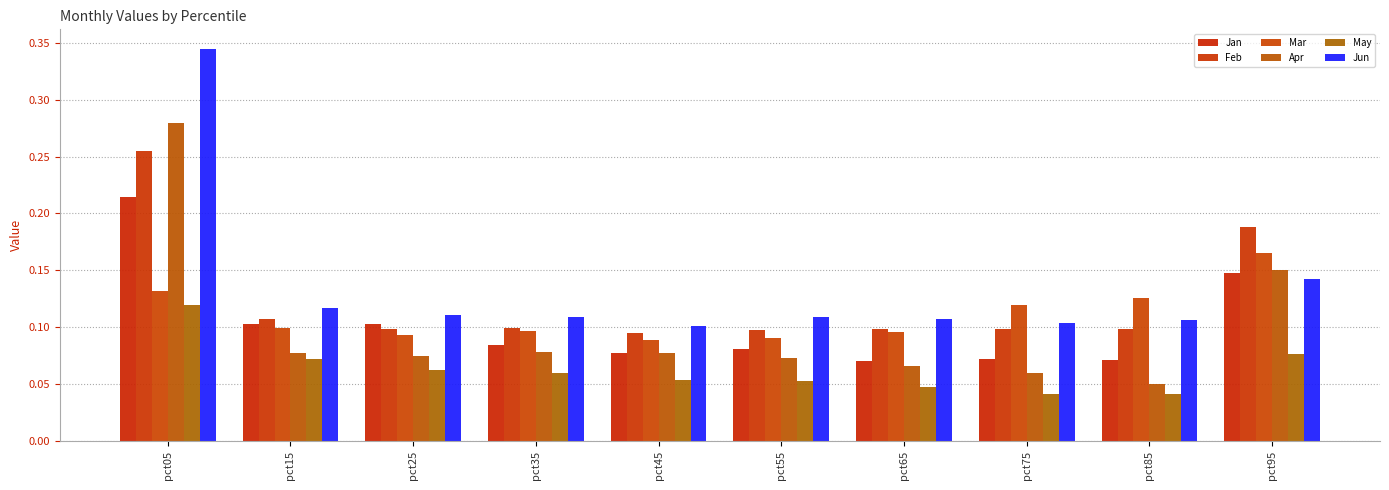

List the series in order of their peak value, lowest first.

May, Mar, Jan, Feb, Apr, Jun